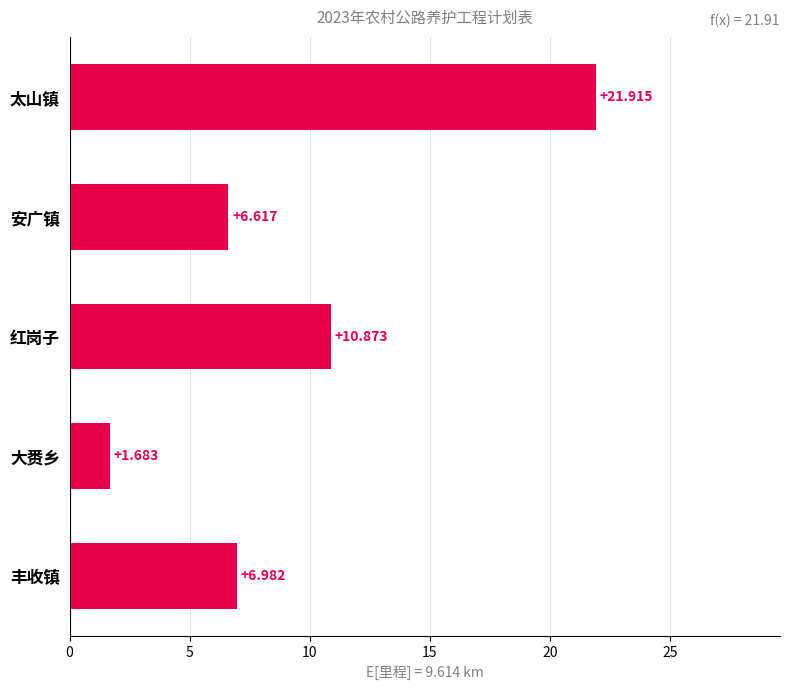

Which label corresponds to the smallest value in the chart?

大赉乡